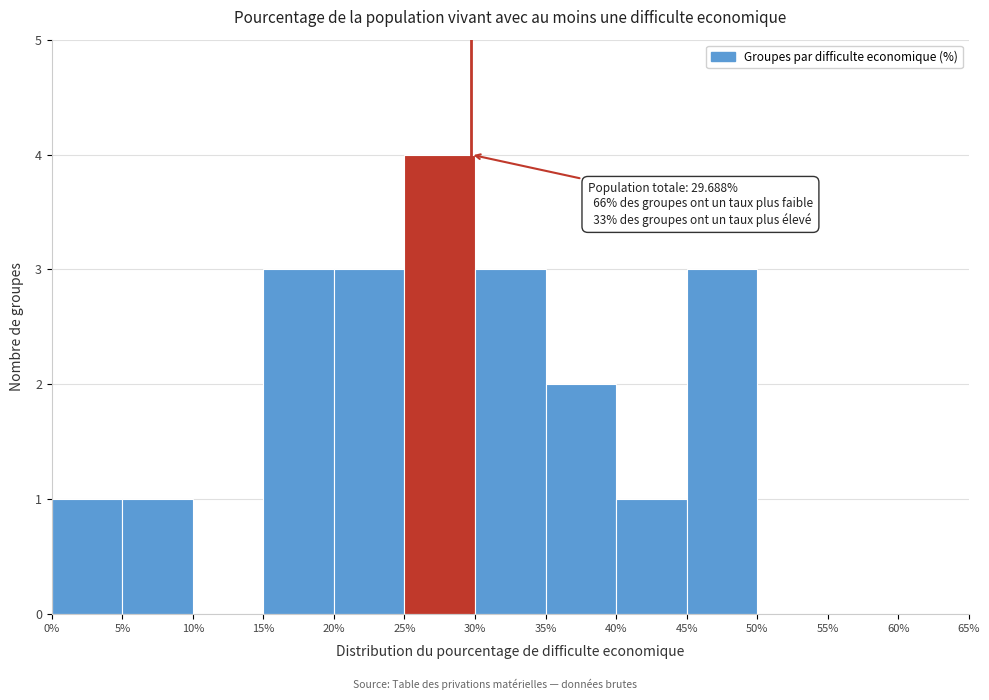

Over which range of the x-axis is the bar tallest?

25% to 30%